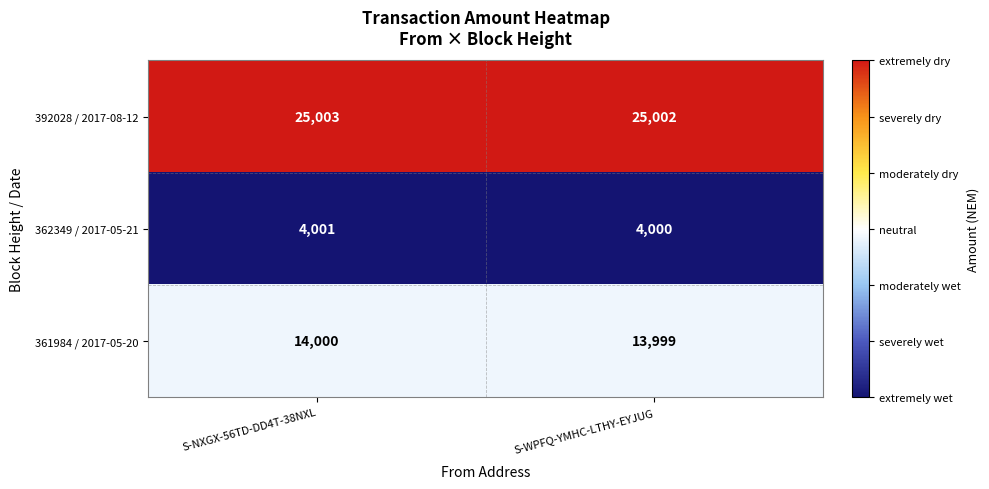

What is the lowest value of the 362349 / 2017-05-21 series?

4000